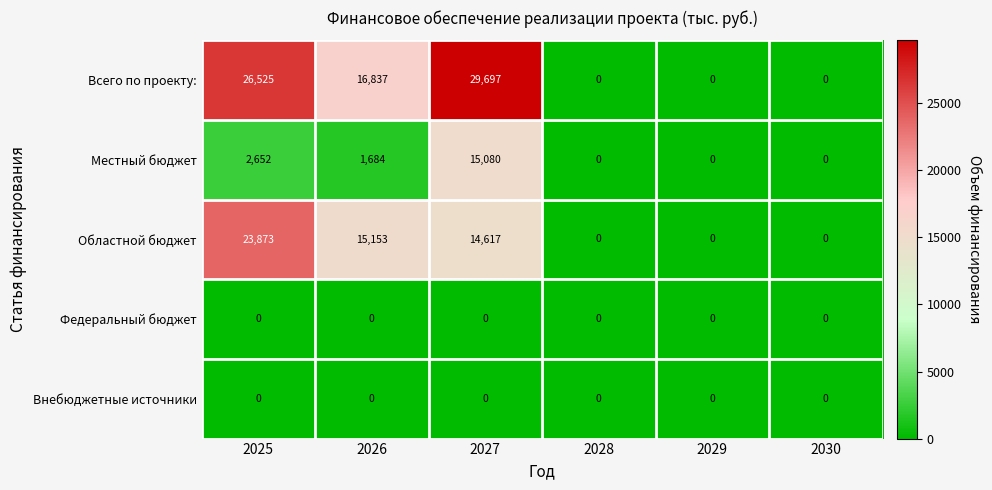

At how many categories does at least one series exceed 29234?

1